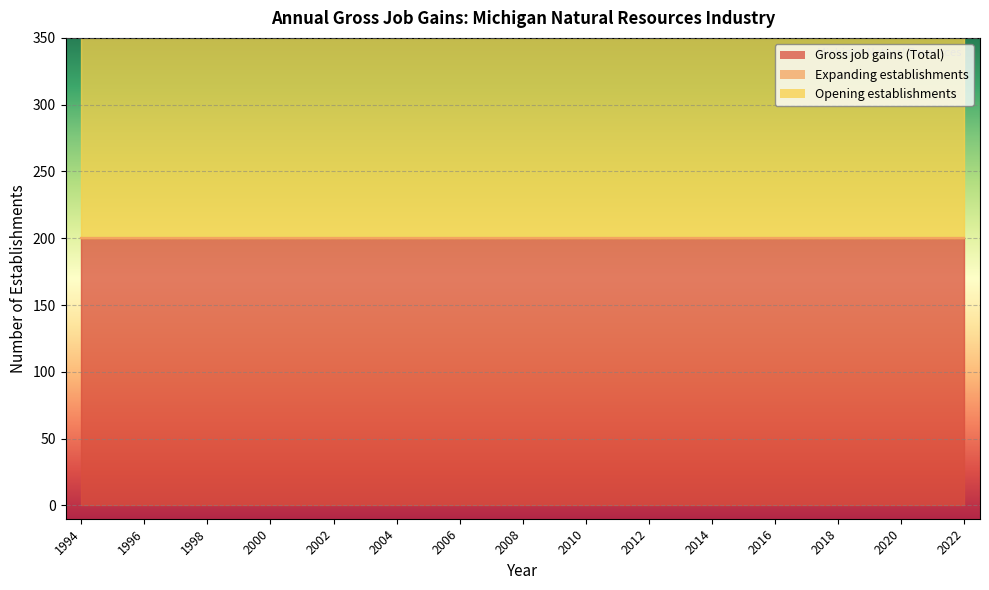

At how many categories does at least one series exceed 199?

29